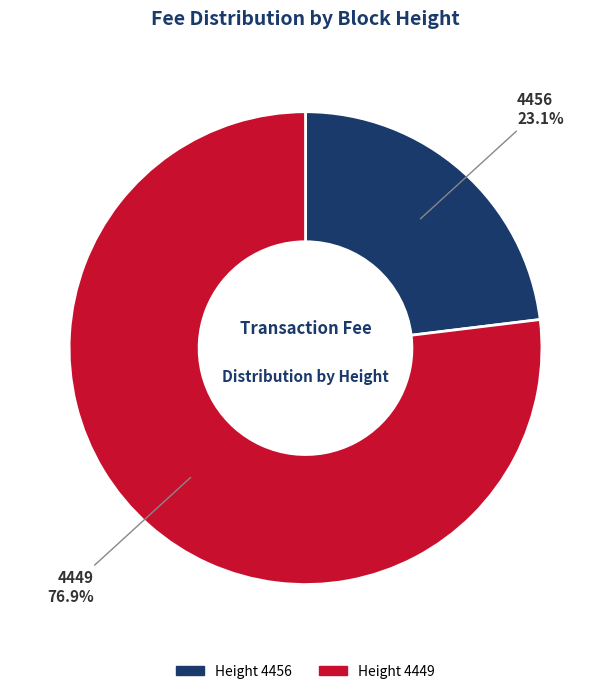

To the nearest percent, what is the combined percentage of 4456 and 4449?

100%